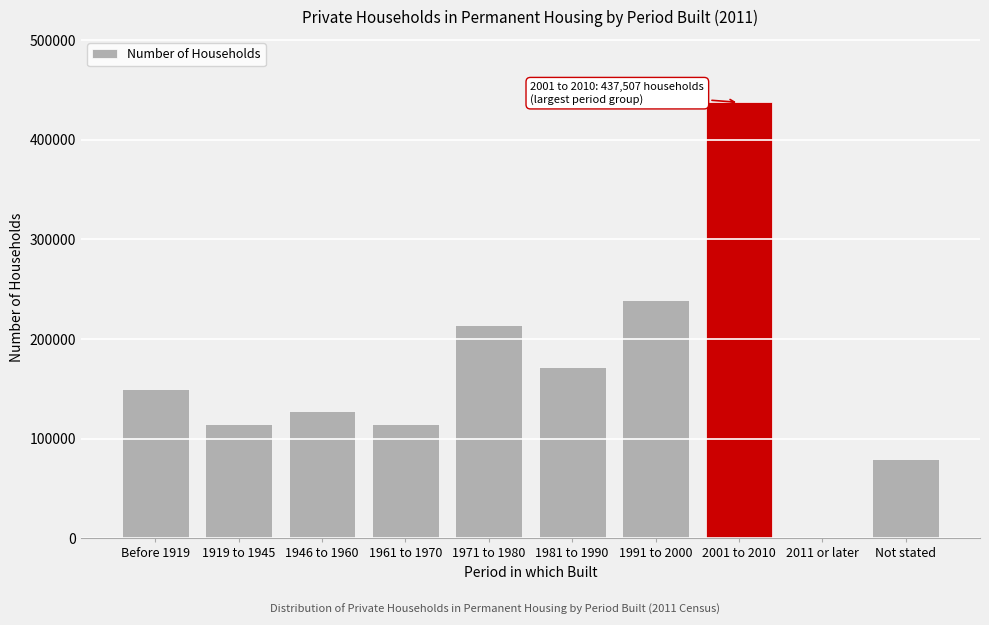

True or false: the data shows 79610 at Not stated.

True